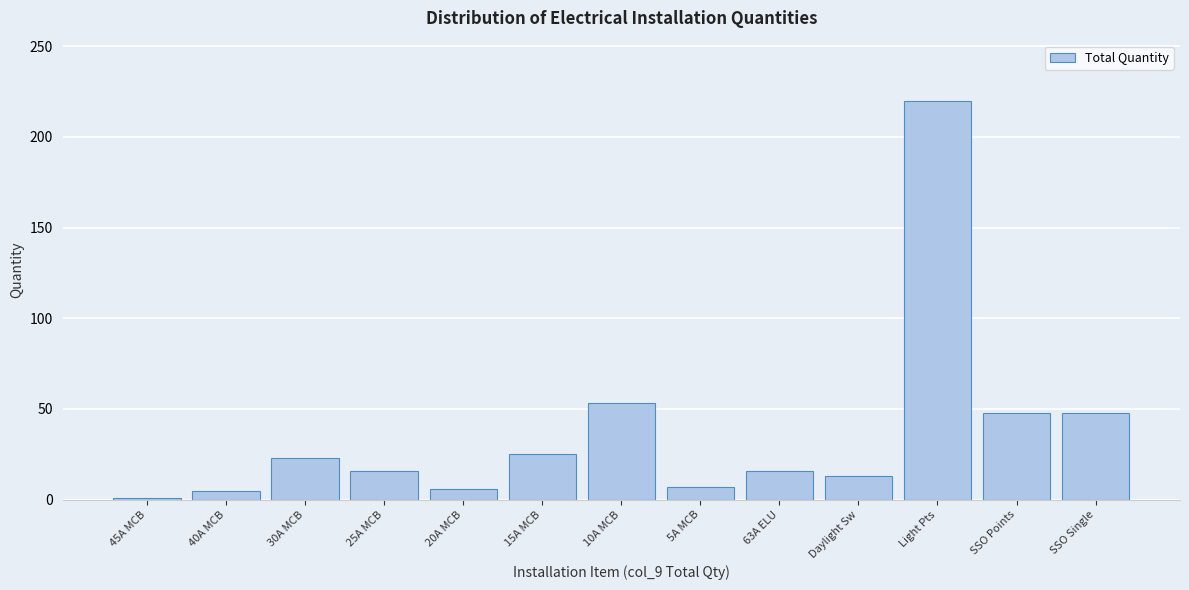

What is the label of the 3rd bar from the left?

30A MCB